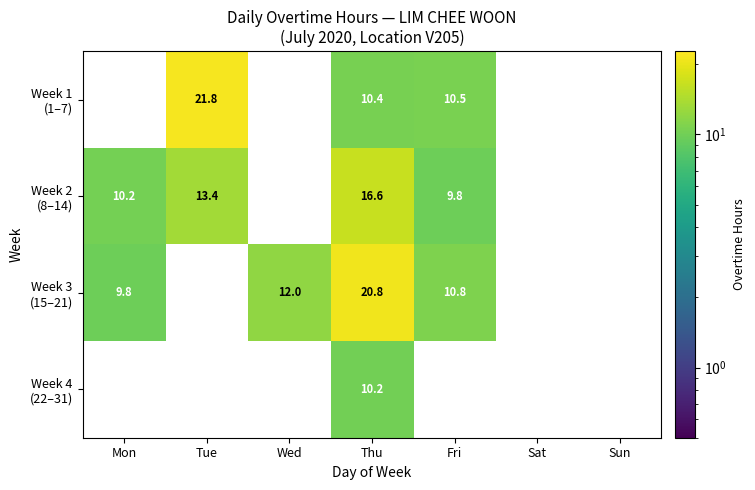

Count the number of categories in the chart.

7